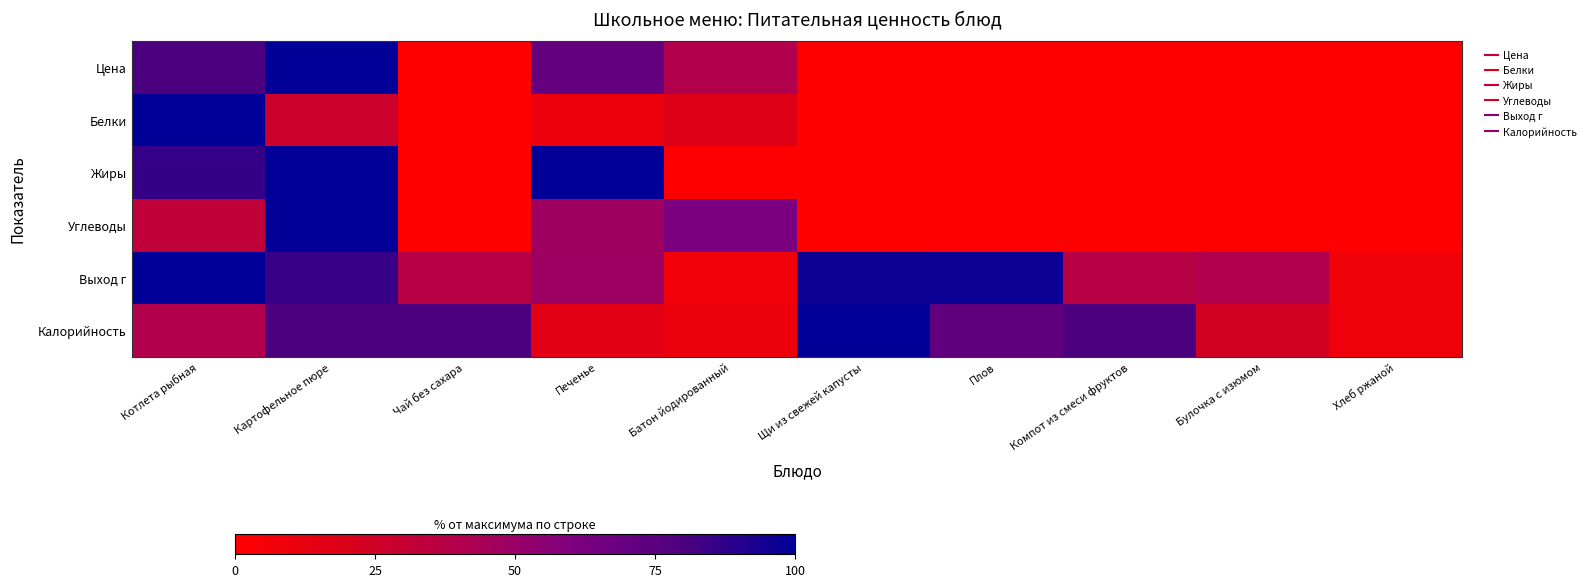

What is the total value across all series at Хлеб ржаной?

15.8